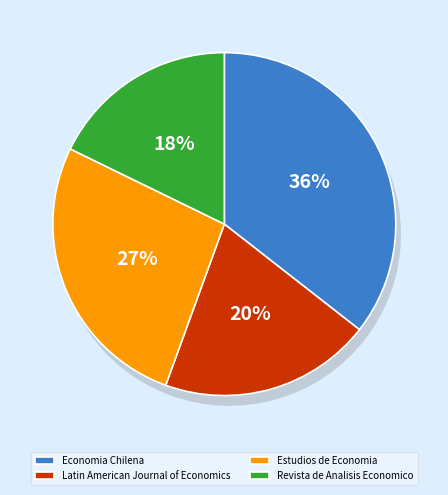

How many segments does this pie chart have?

4